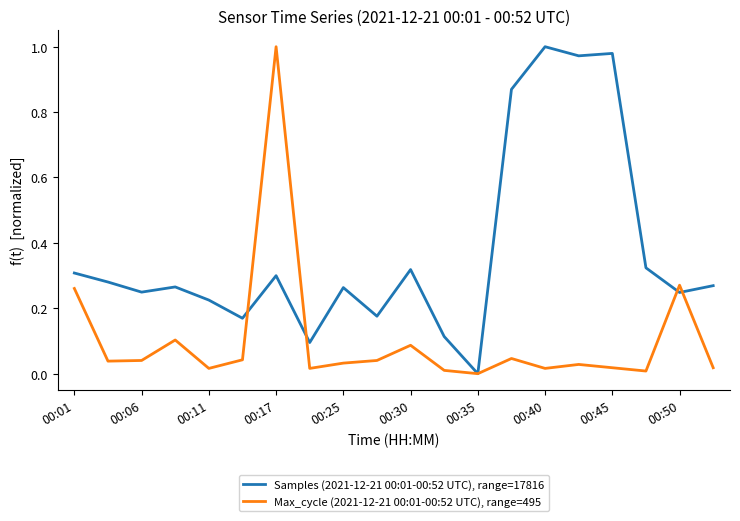

Rank the series by their average value, from lowest to highest.

Max_cycle (2021-12-21 00:01-00:52 UTC), range=495, Samples (2021-12-21 00:01-00:52 UTC), range=17816